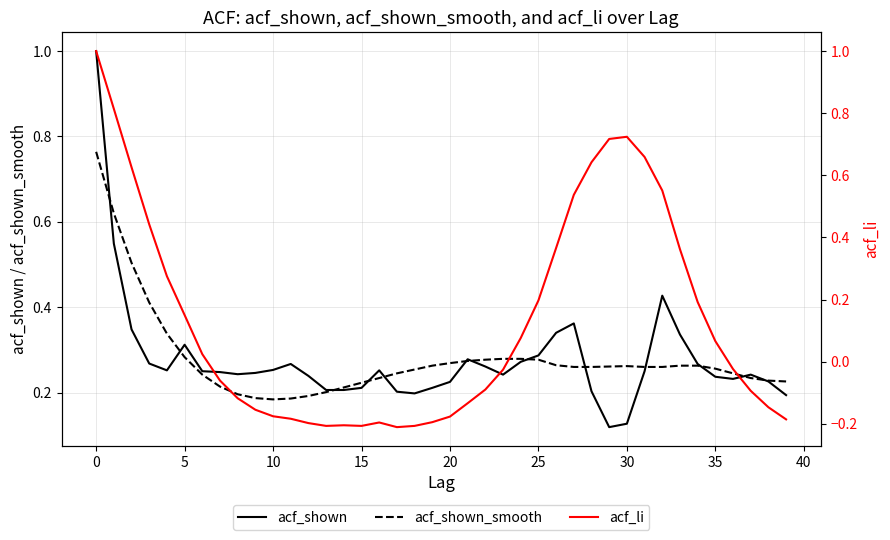

Which series has the largest total across all categories?

acf_shown_smooth